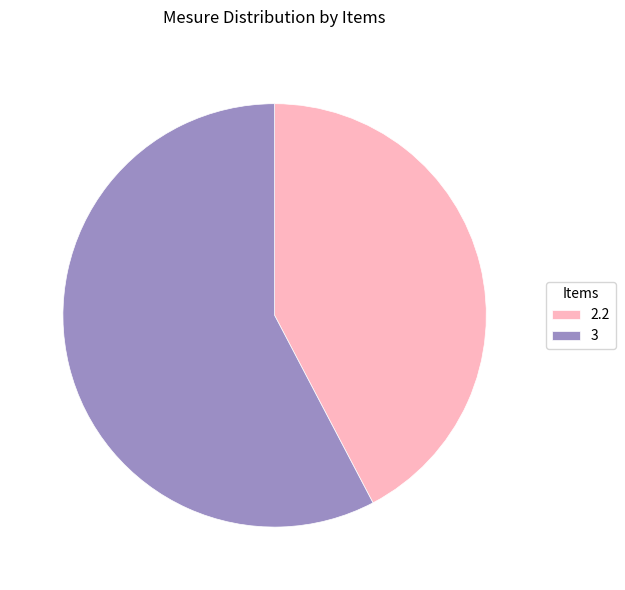

Which category has the biggest portion of the pie?

3